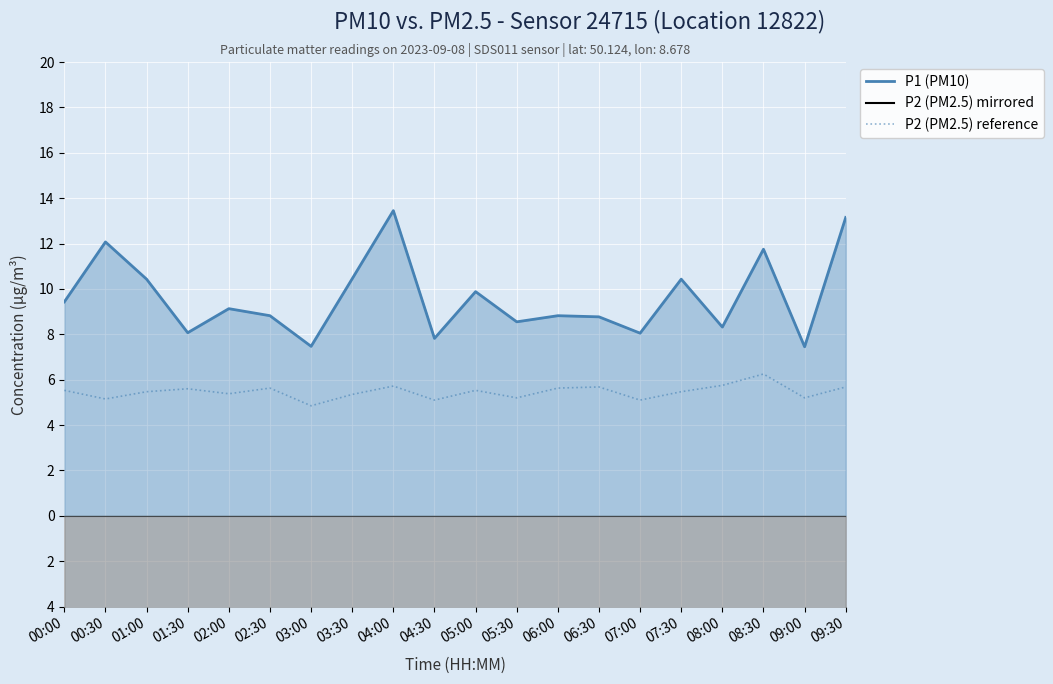

At which category does P1 (PM10) reach its first local valley?

01:30